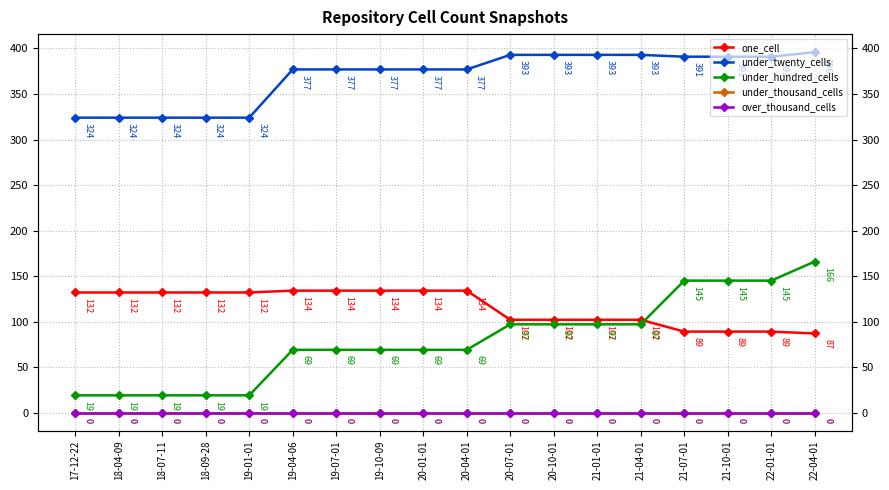

Reading left to right, what are all the values shown in this chart?

one_cell: 132	132	132	132	132	134	134	134	134	134	102	102	102	102	89	89	89	87
under_twenty_cells: 324	324	324	324	324	377	377	377	377	377	393	393	393	393	391	391	391	396
under_hundred_cells: 19	19	19	19	19	69	69	69	69	69	97	97	97	97	145	145	145	166
under_thousand_cells: 0	0	0	0	0	0	0	0	0	0	0	0	0	0	0	0	0	0
over_thousand_cells: 0	0	0	0	0	0	0	0	0	0	0	0	0	0	0	0	0	0